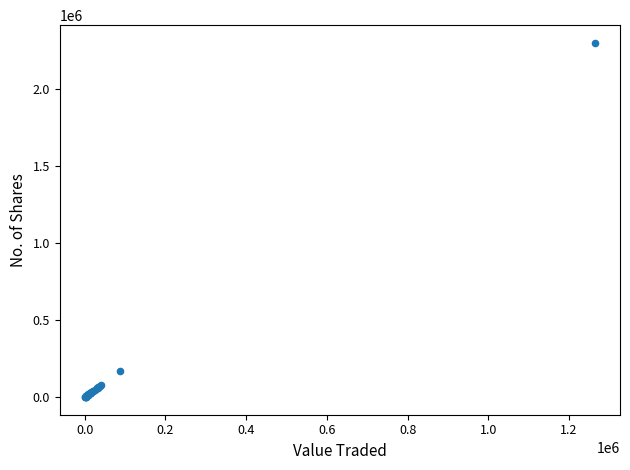

What Y value in the scatter plot is closest to 1151643?

171756